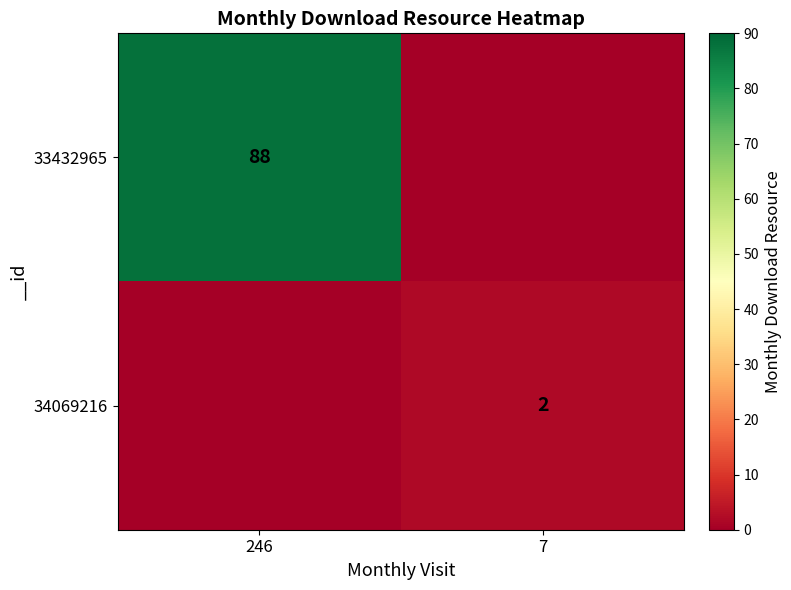

List the series in order of their peak value, lowest first.

34069216, 33432965